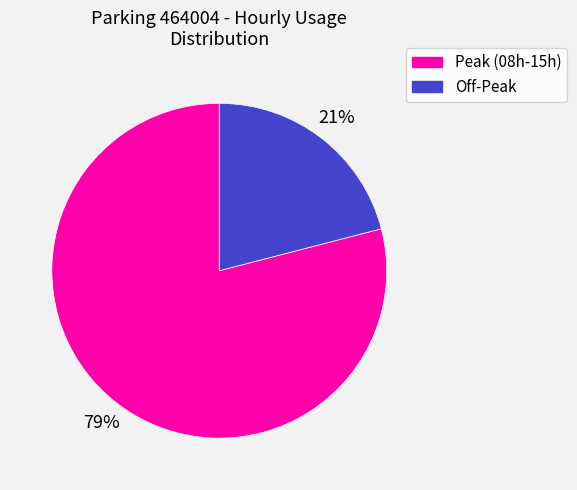

To the nearest percent, what is the difference between the largest and smallest slice percentages?

58%